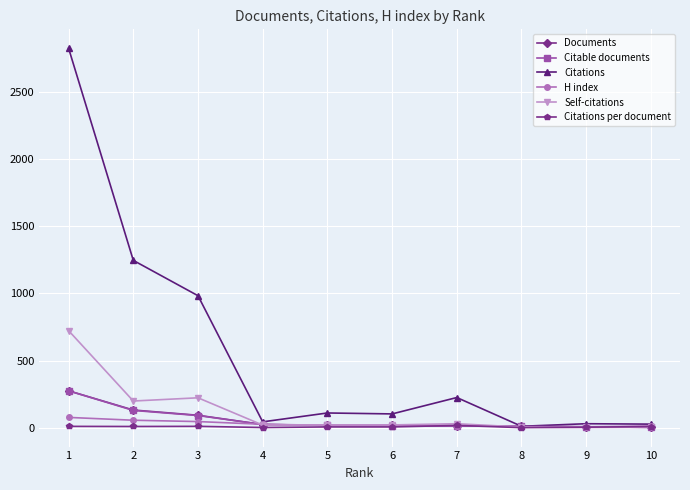

Which category has the highest value in the Documents series?

1